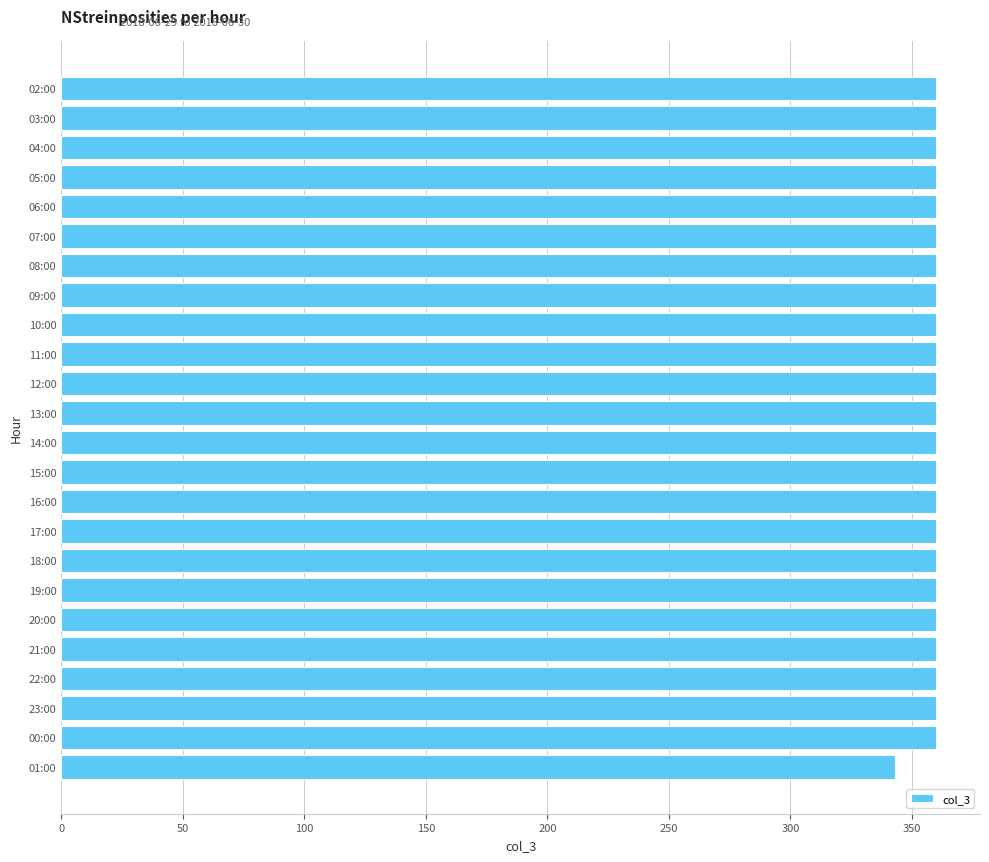

True or false: the data shows 215 at 06:00.

False